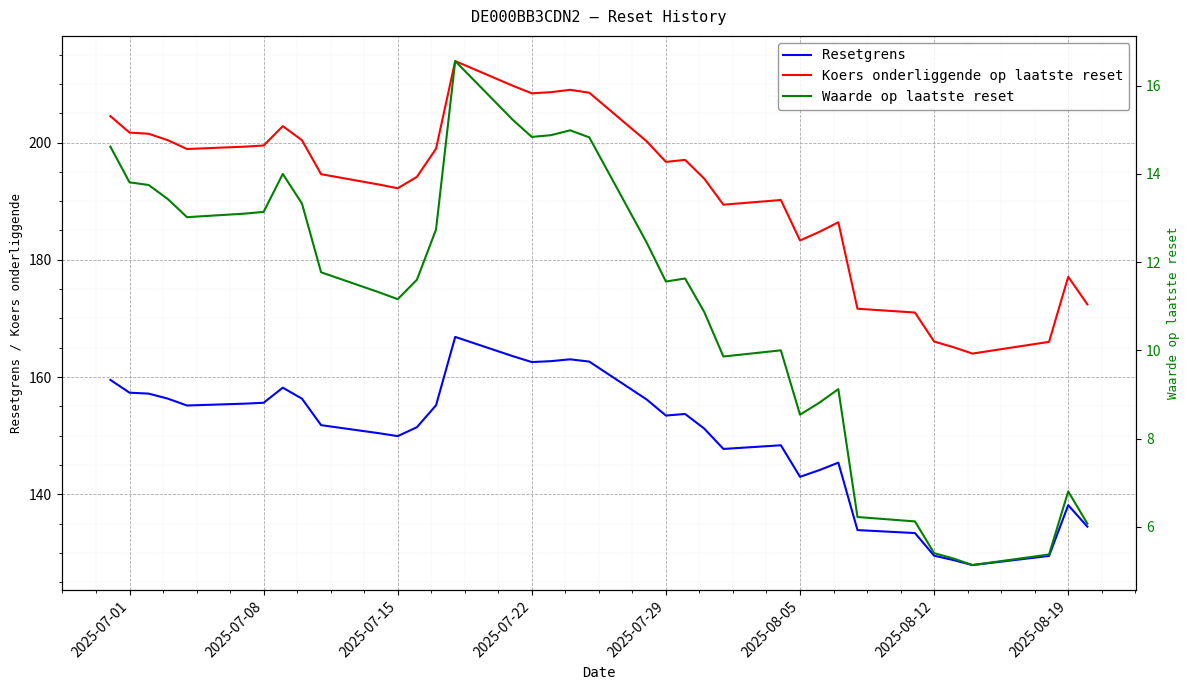

What are all the series names shown in the legend?

Resetgrens, Koers onderliggende op laatste reset, Waarde op laatste reset